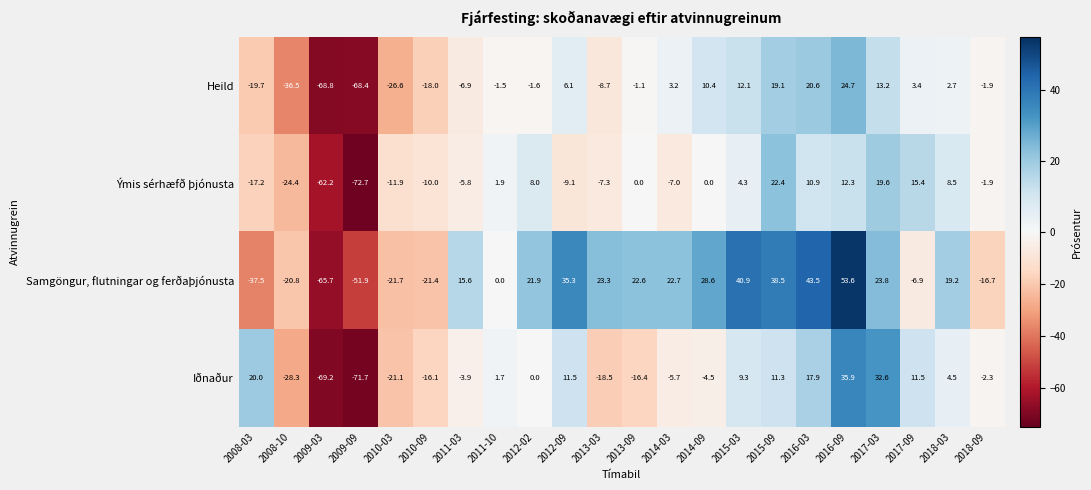

At 2015-03, list the series in order from largest to smallest.

Samgöngur, flutningar og ferðaþjónusta, Heild, Iðnaður, Ýmis sérhæfð þjónusta